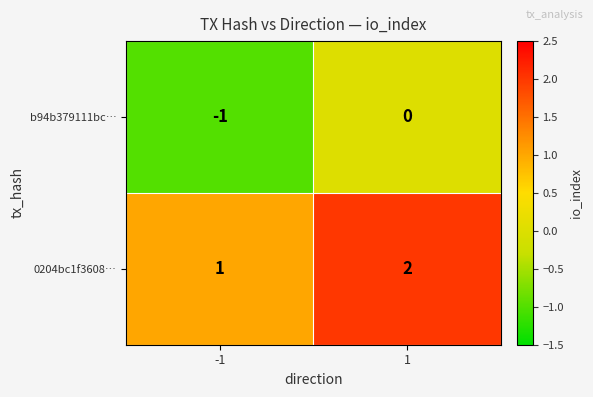

Reading left to right, what are all the values shown in this chart?

b94b379111bc…: -1	0
0204bc1f3608…: 1	2